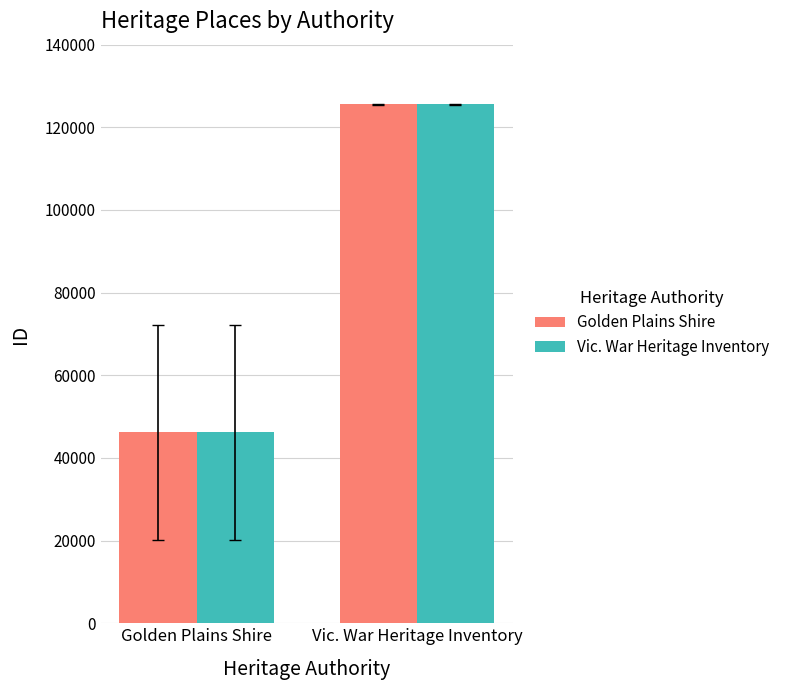

What is the total value across all series at Vic. War Heritage Inventory?

251151.3